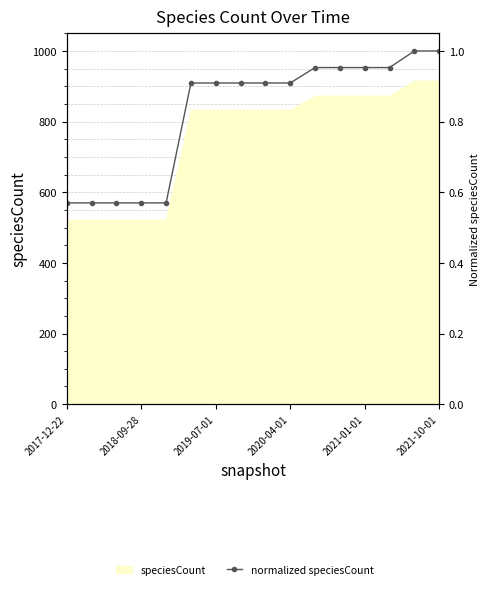

What is the change in value from 2018-09-28 to 6?

+0.3